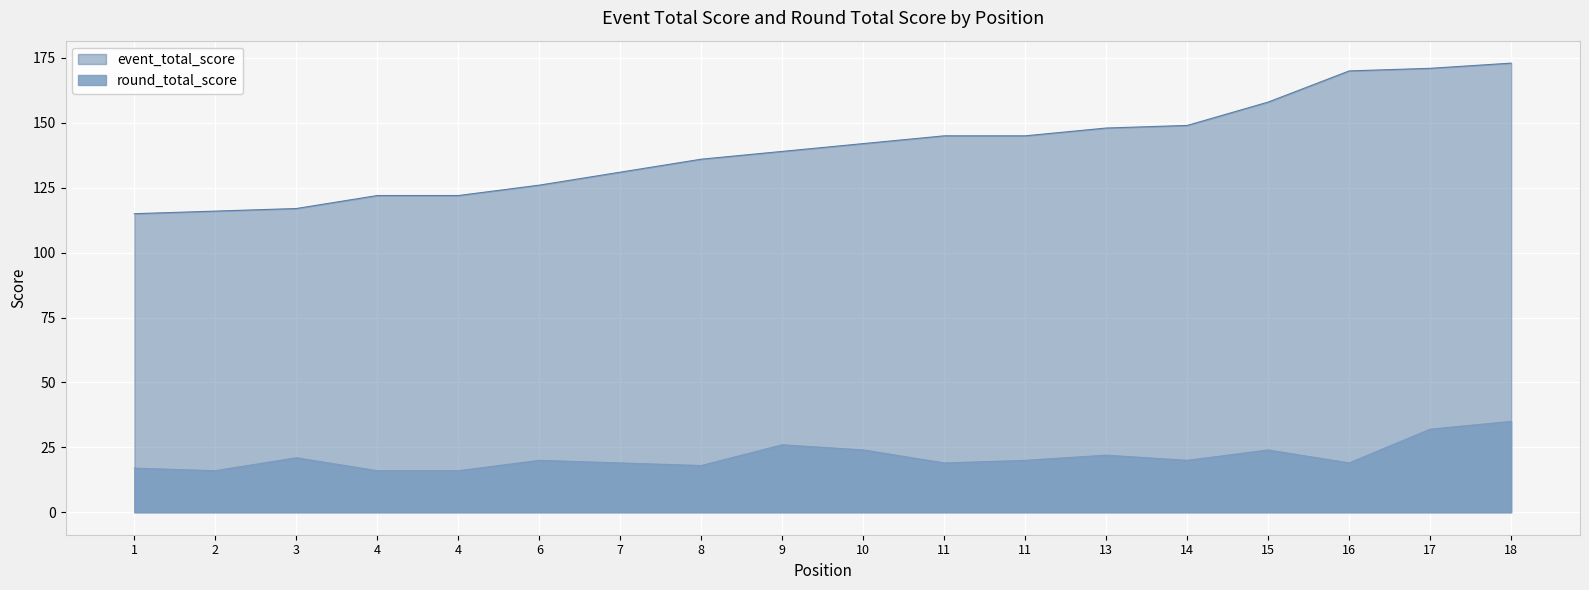

Between 11 and 8, which is larger?

11